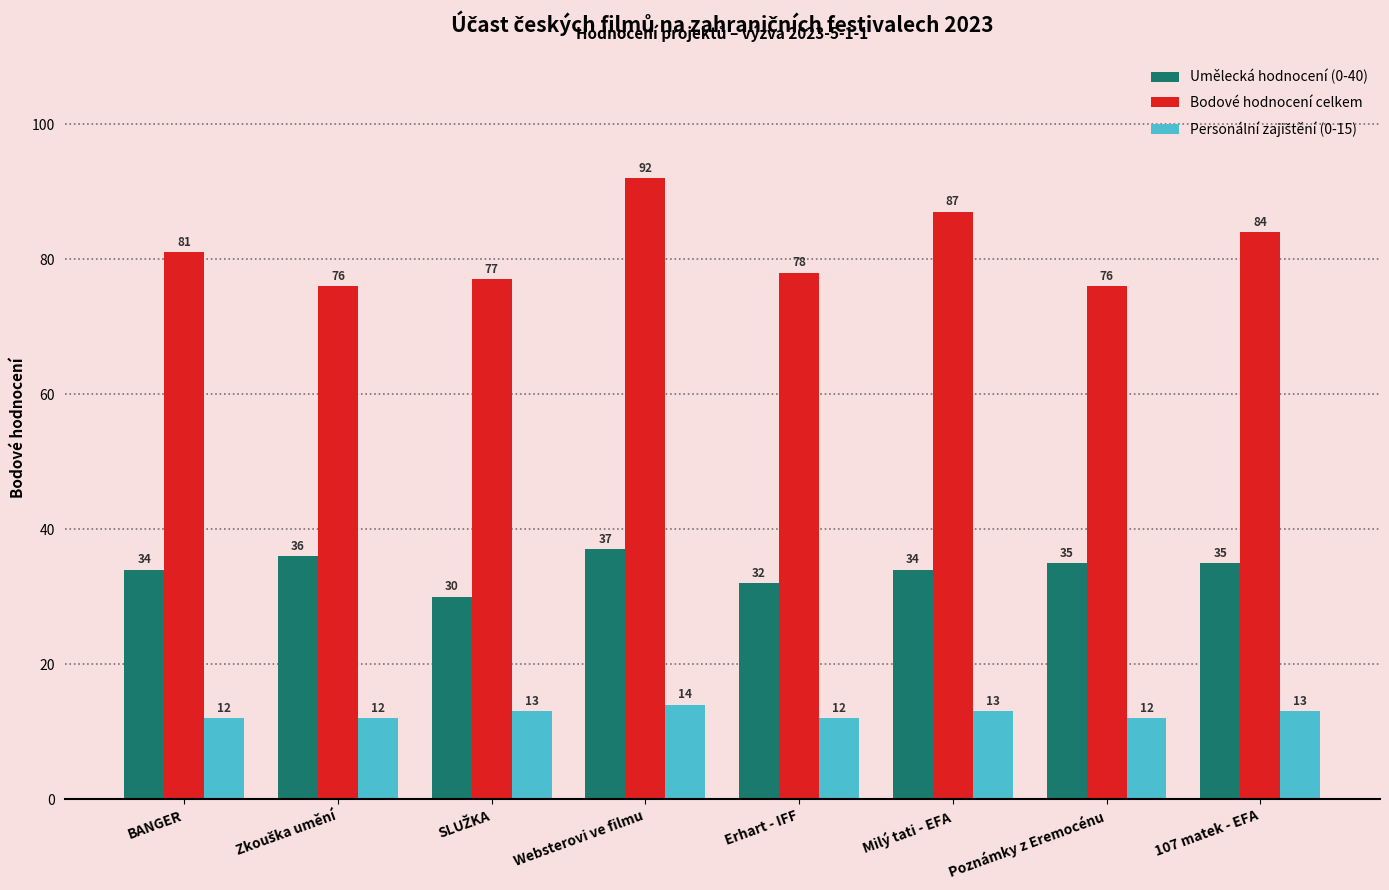

What is the lowest value of the Bodové hodnocení celkem series?

76